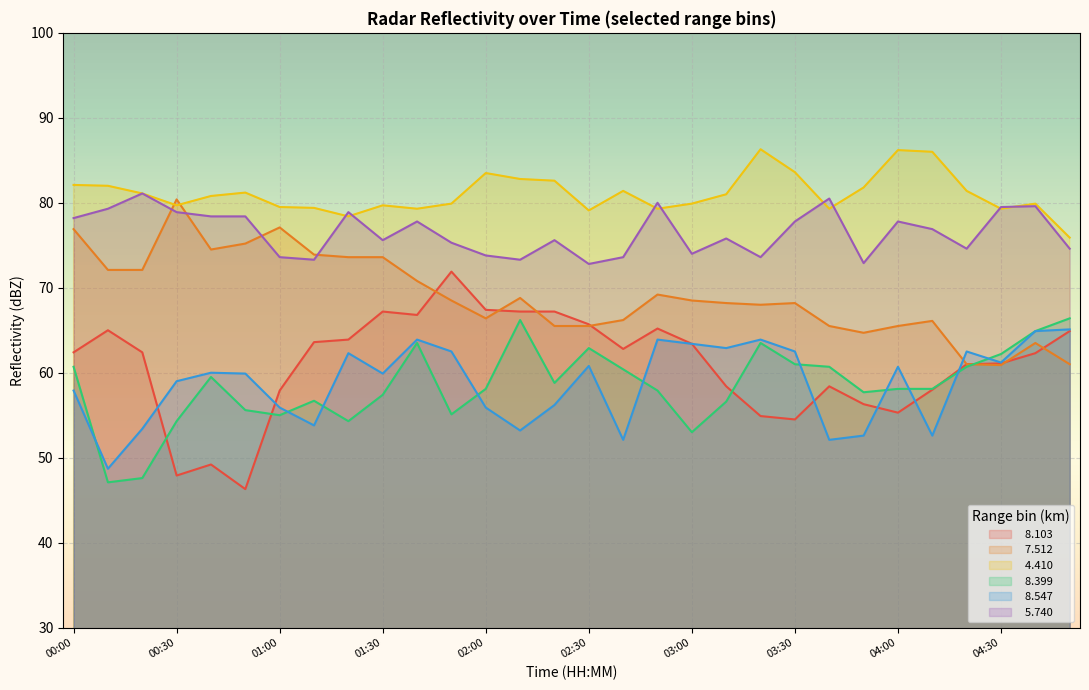

Between 01:20 and 04:40, which is larger?

01:20